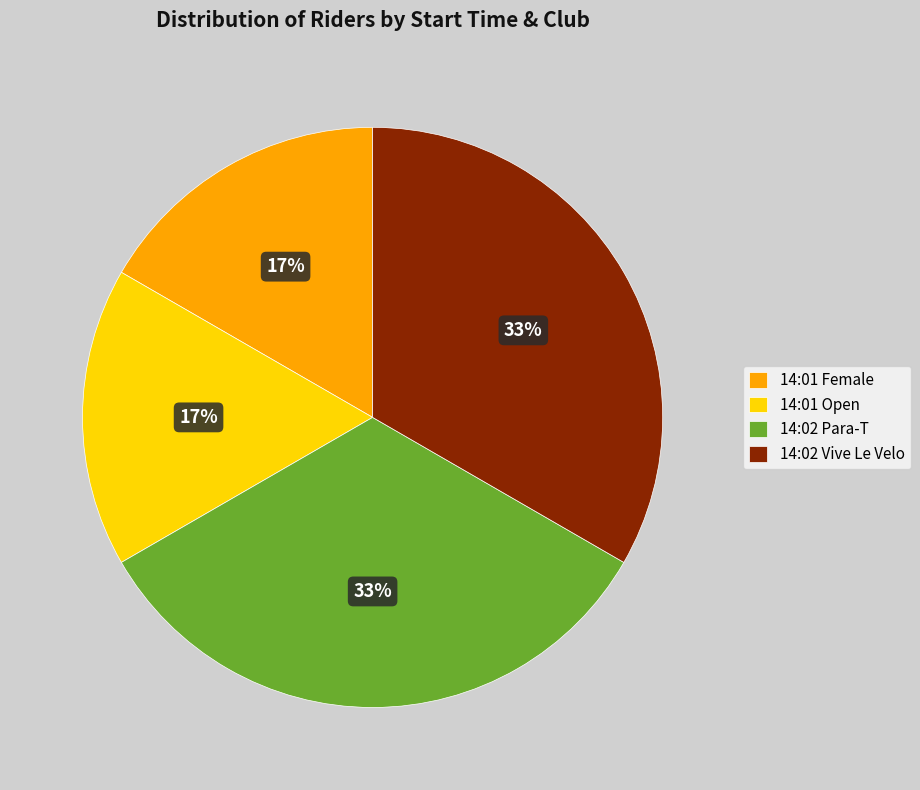

To the nearest percent, what is the average slice percentage?

25%